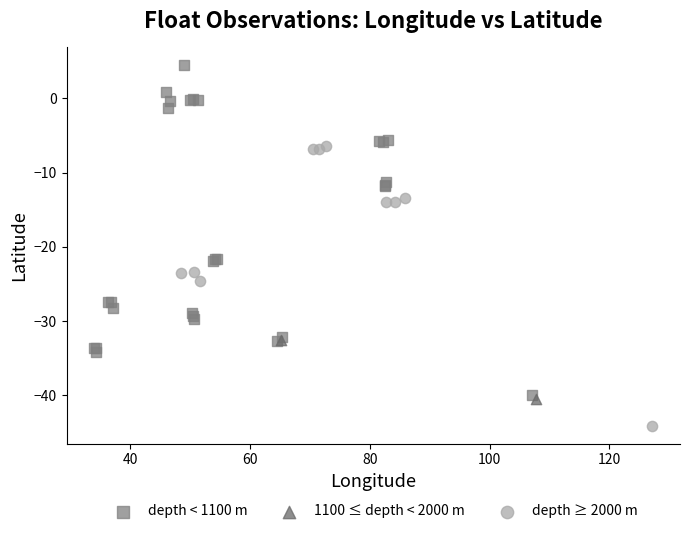

Which series contains the lowest Y value?

depth ≥ 2000 m